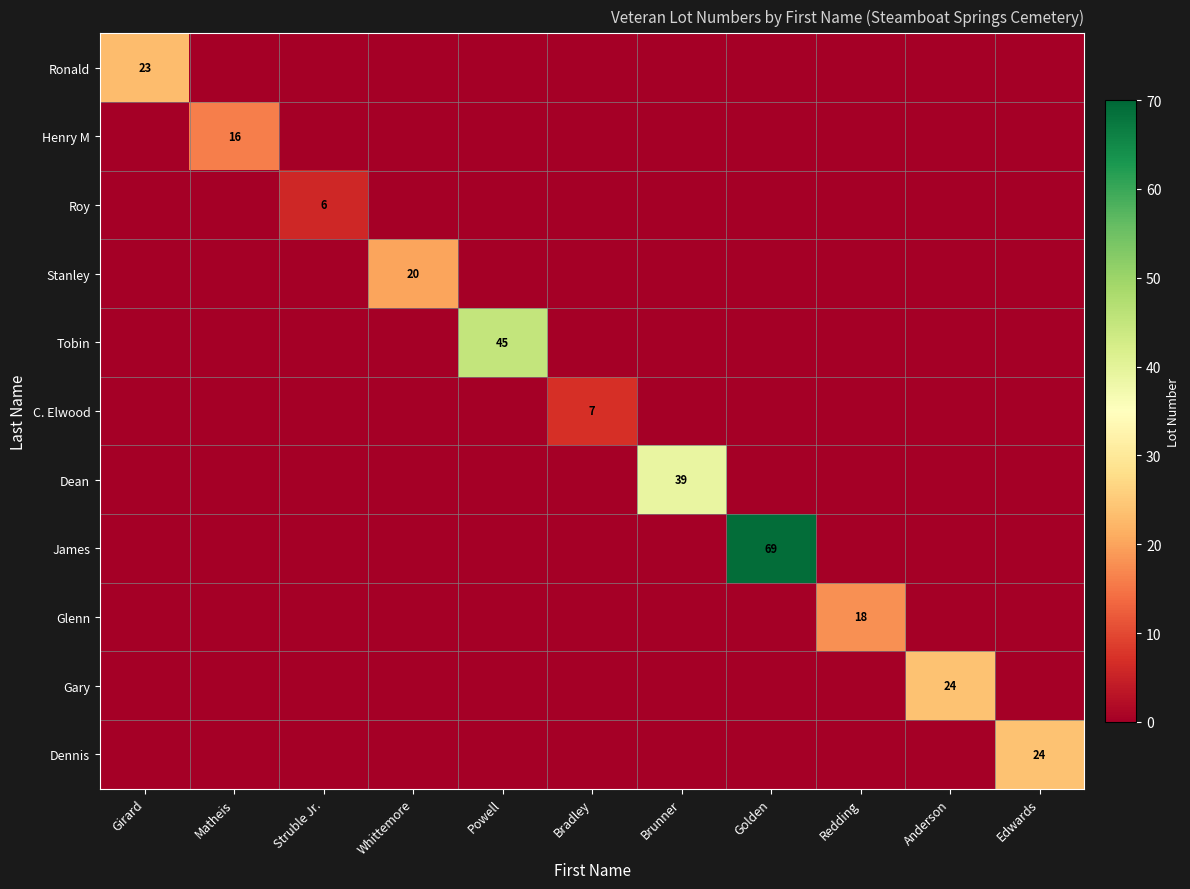

How many values in James are above zero?

1